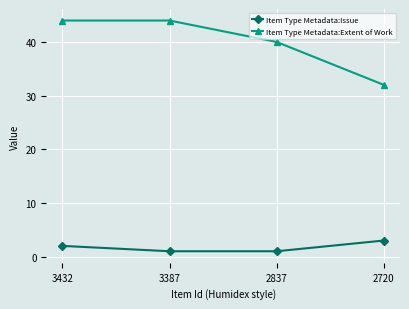

What is the maximum value for Item Type Metadata:Extent of Work?

44